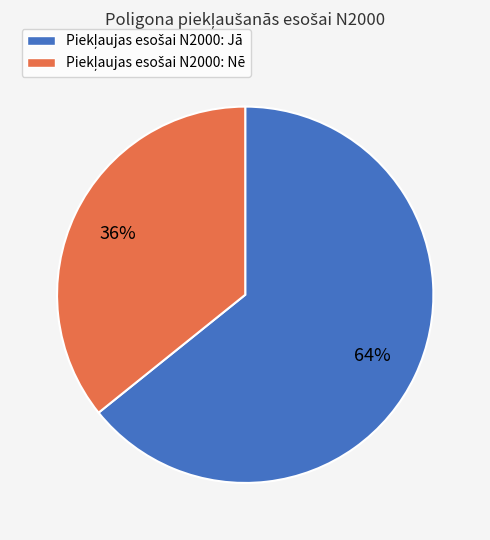

Is there a majority slice in this chart?

Yes